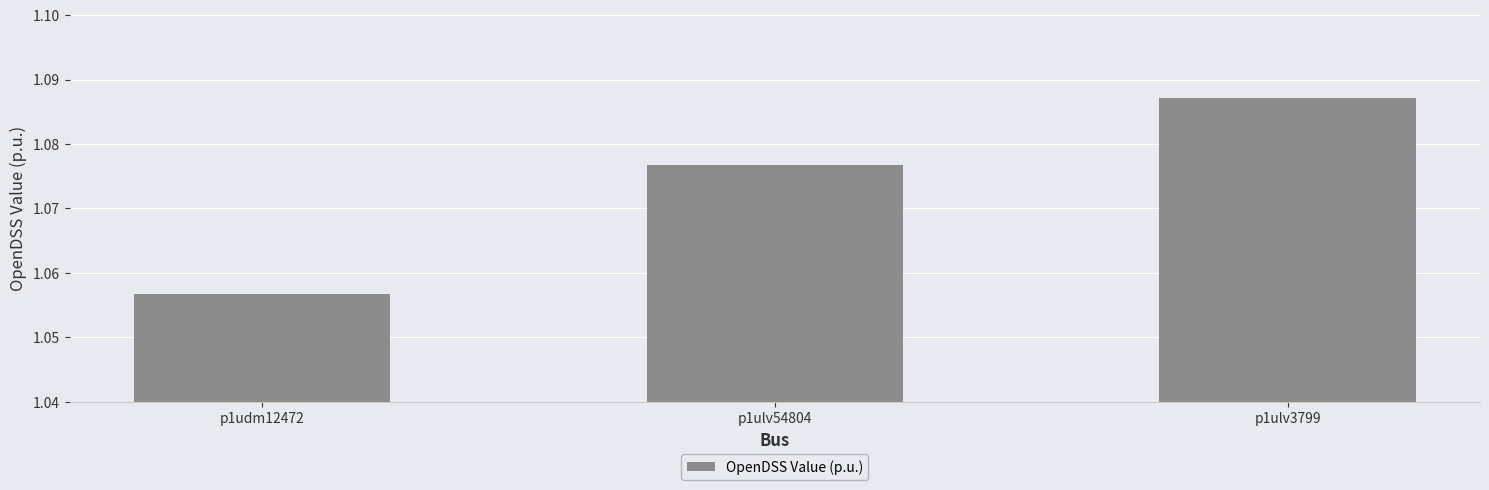

Which label corresponds to the smallest value in the chart?

p1udm12472